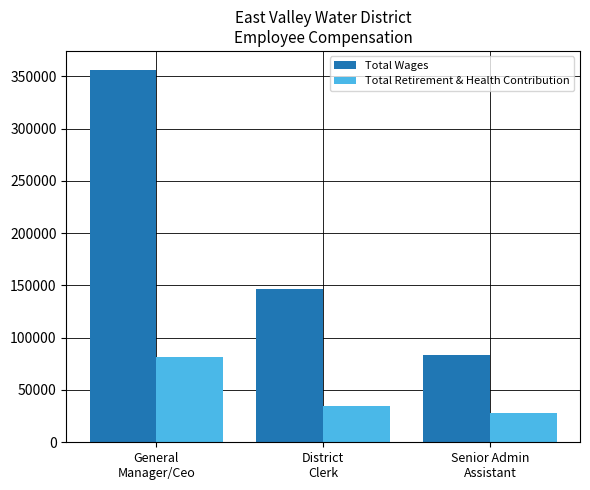

Is it true that Total Retirement & Health Contribution equals 27916 at Senior Admin
Assistant?

True